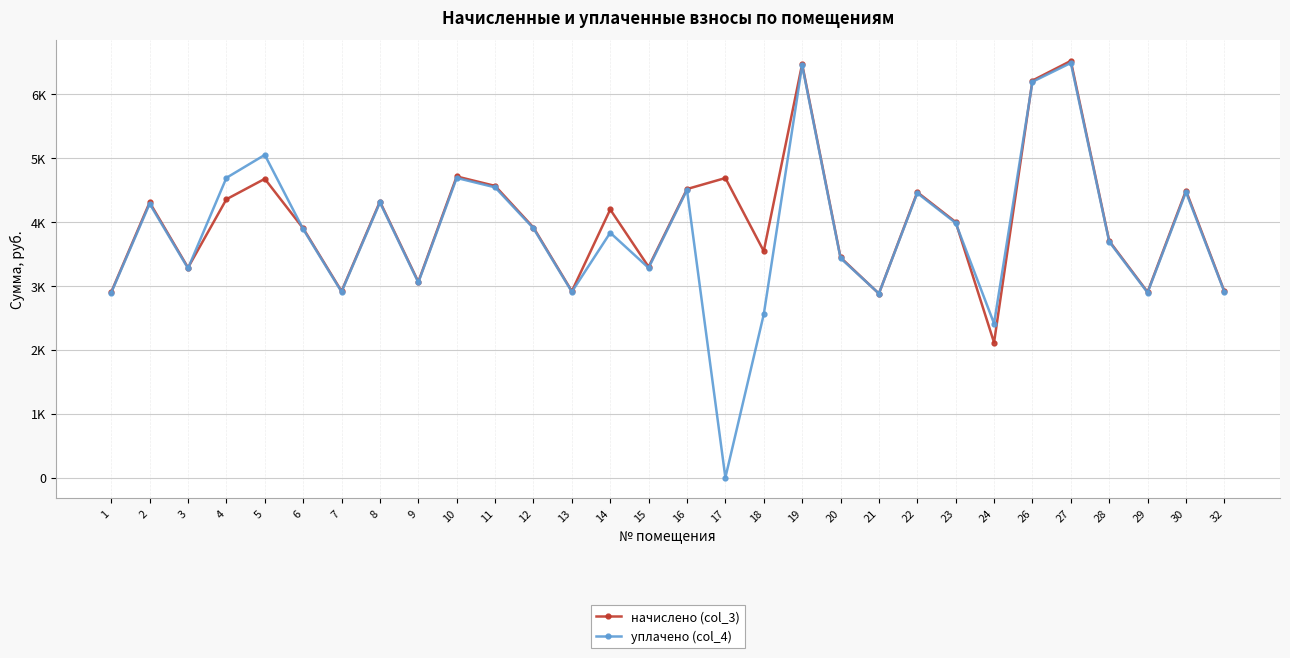

What are all the series names shown in the legend?

начислено (col_3), уплачено (col_4)